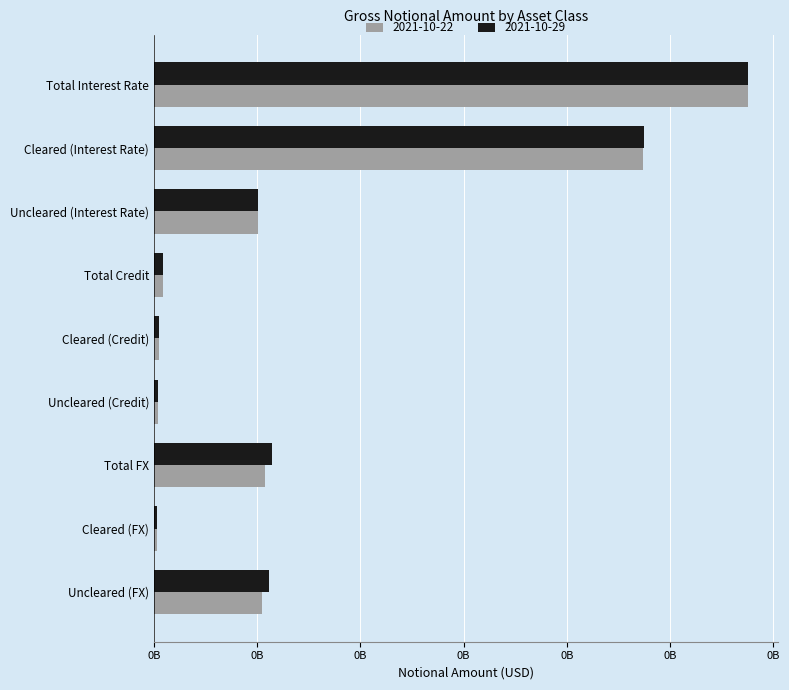

What are all the series names shown in the legend?

2021-10-22, 2021-10-29